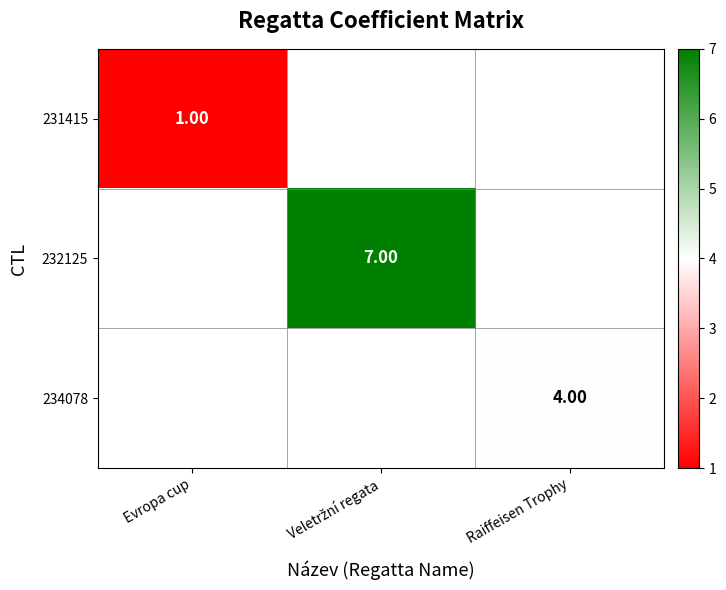

At which label does 231415 reach its peak?

Evropa cup